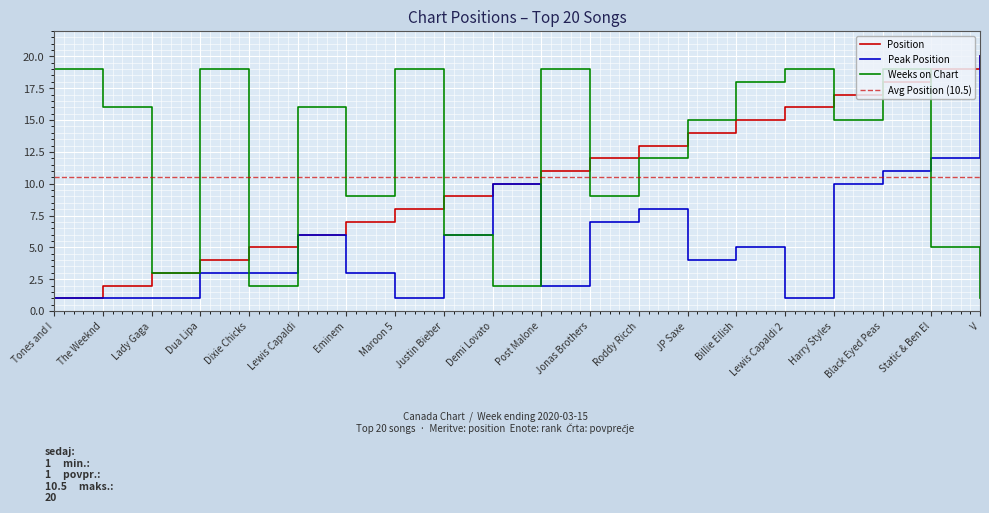

What is the sum of the Weeks on Chart values at Post Malone and Jonas Brothers?

28